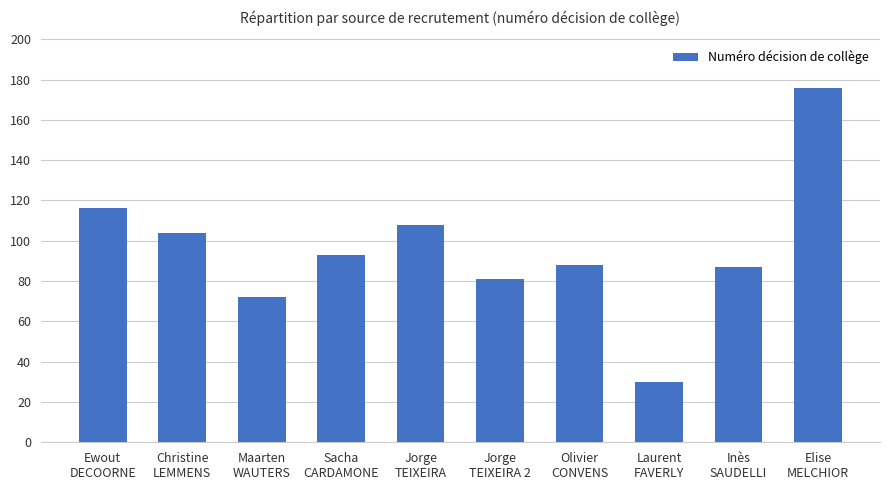

How many bars are there in total?

10